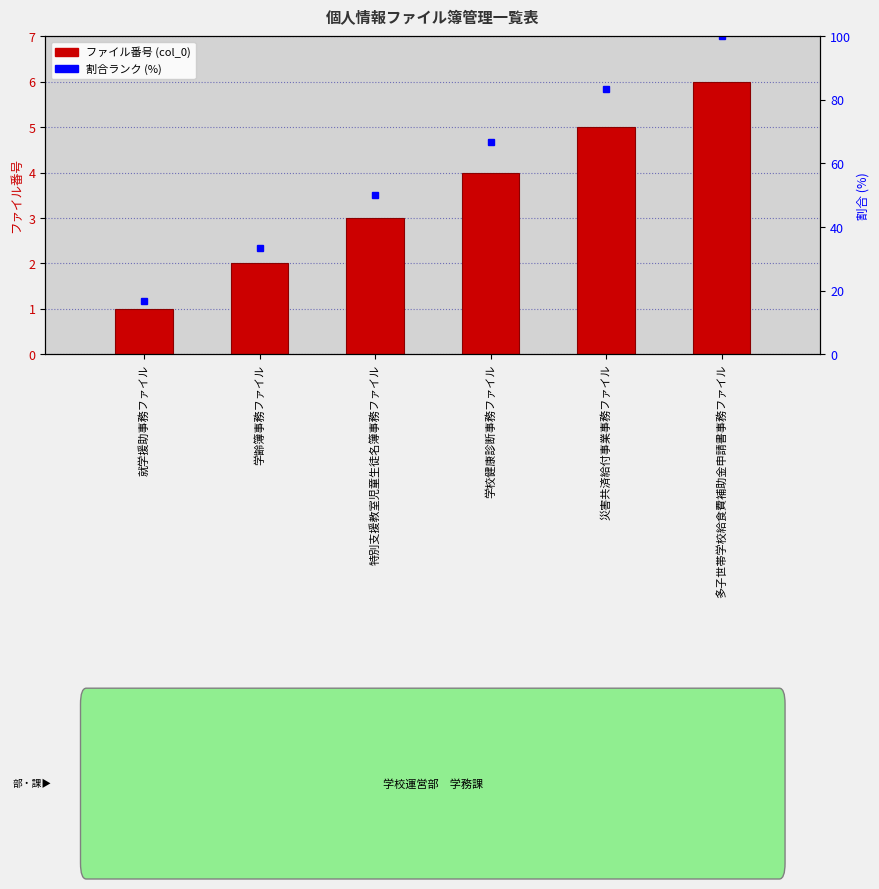

Reading left to right, extract all data points from this chart.

就学援助事務ファイル=1	学齢簿事務ファイル=2	特別支援教室児童生徒名簿事務ファイル=3	学校健康診断事務ファイル=4	災害共済給付事業事務ファイル=5	多子世帯学校給食費補助金申請書事務ファイル=6